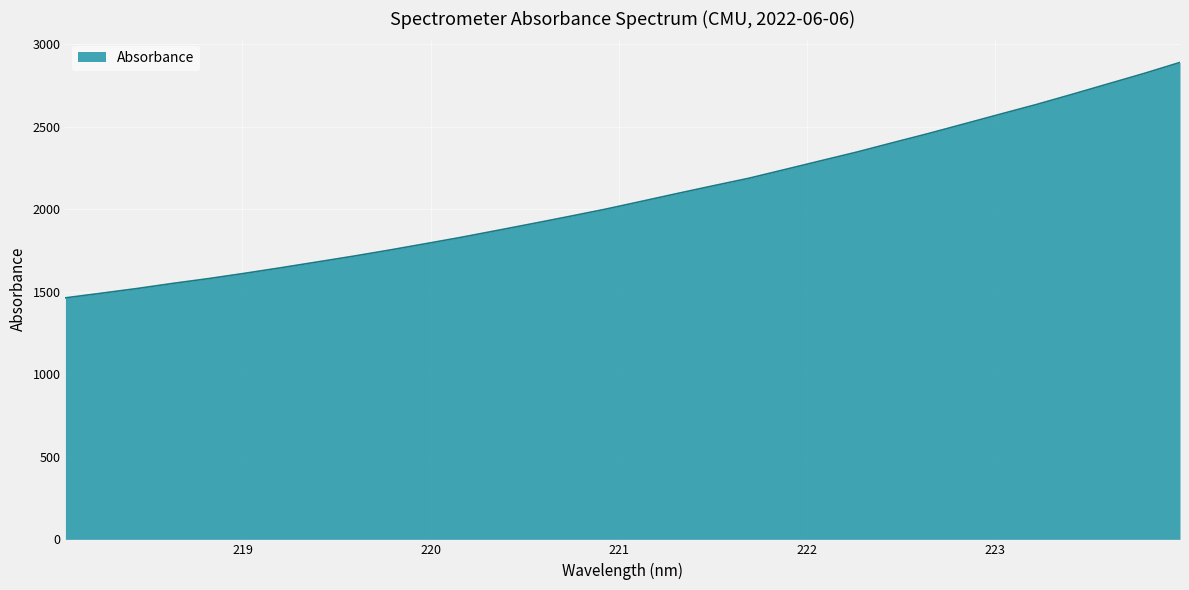

What is the greatest value displayed?

2890.8